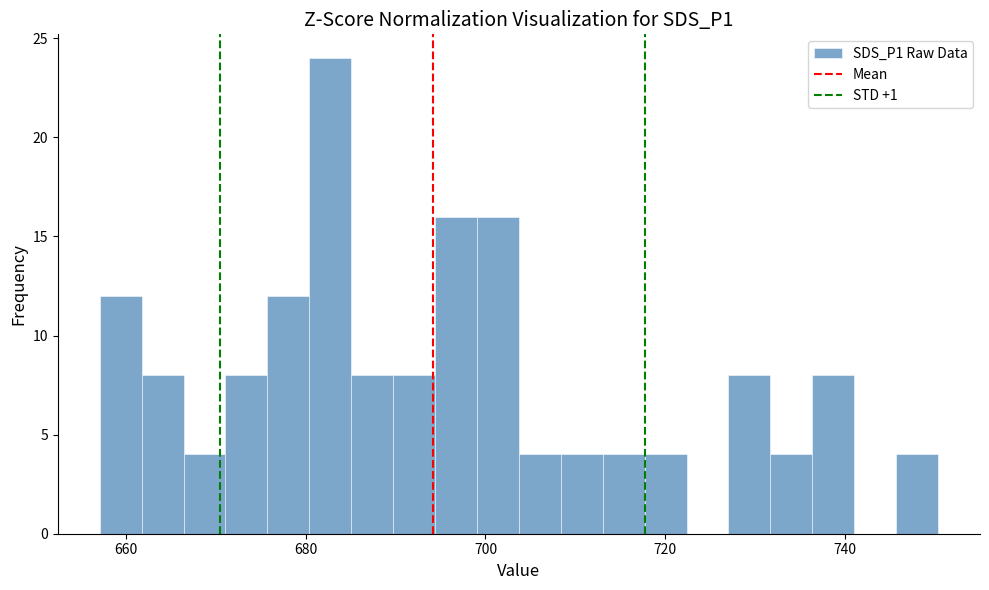

Read against the x-axis, roughly where is the centre of the tallest bar?

682